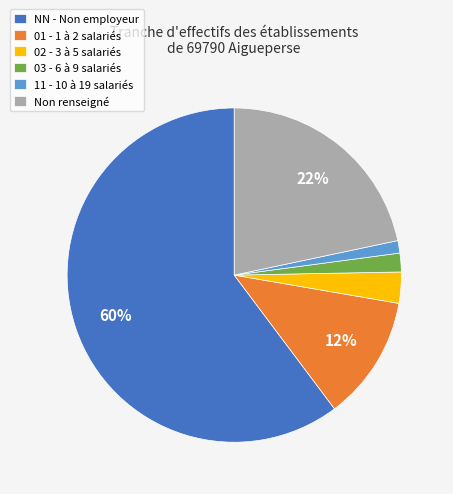

True or false: 11 - 10 à 19 salariés accounts for 11% of the total.

False